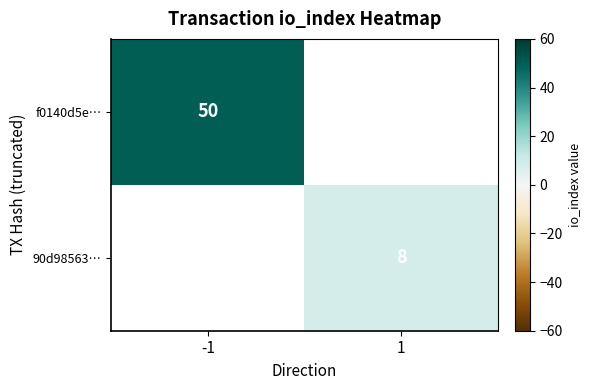

The value of f0140d5e… at -1 is 11. True or false?

False